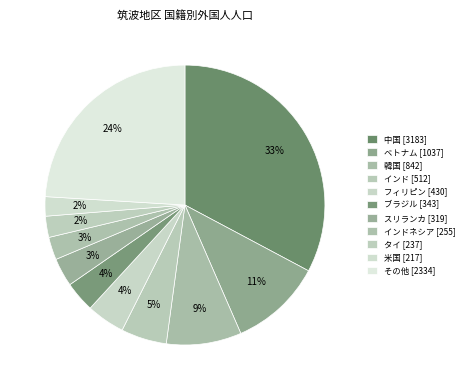

Which slice is the smallest?

米国